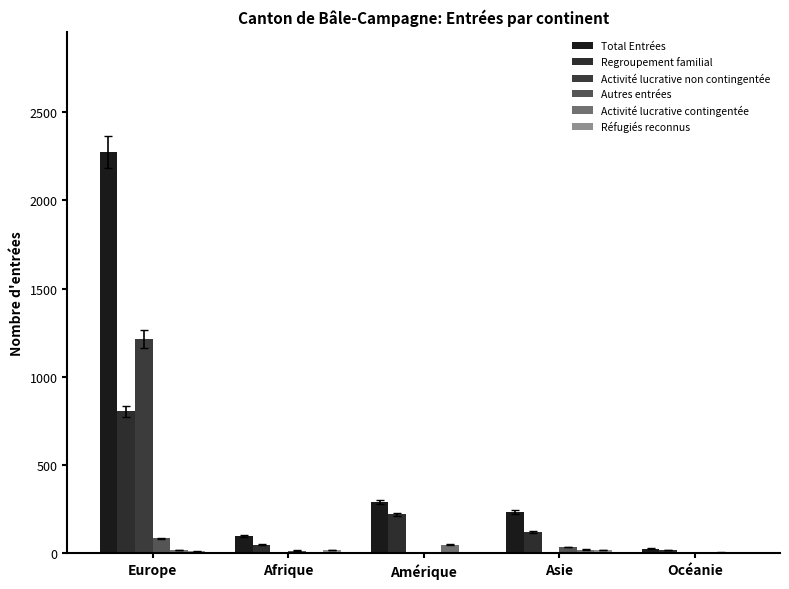

How many groups of bars are there?

5